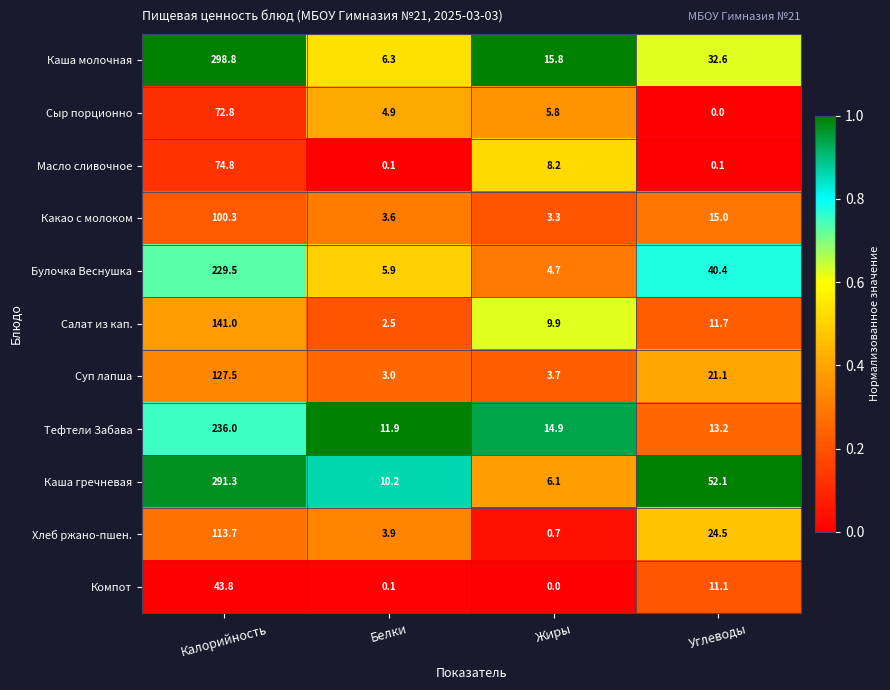

What is the difference between the second highest and second lowest values in the Масло сливочное series?

8.1